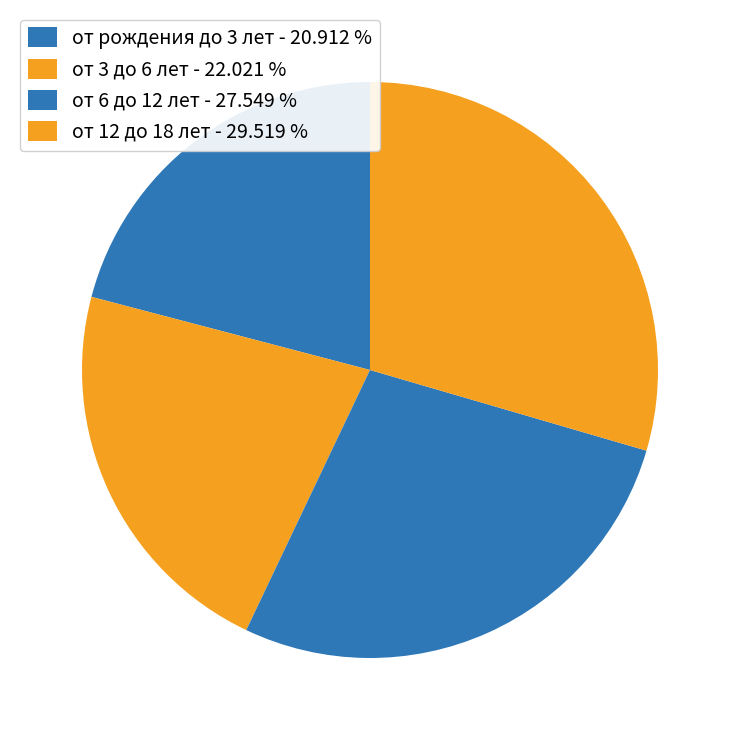

True or false: от 3 до 6 лет accounts for 10% of the total.

False